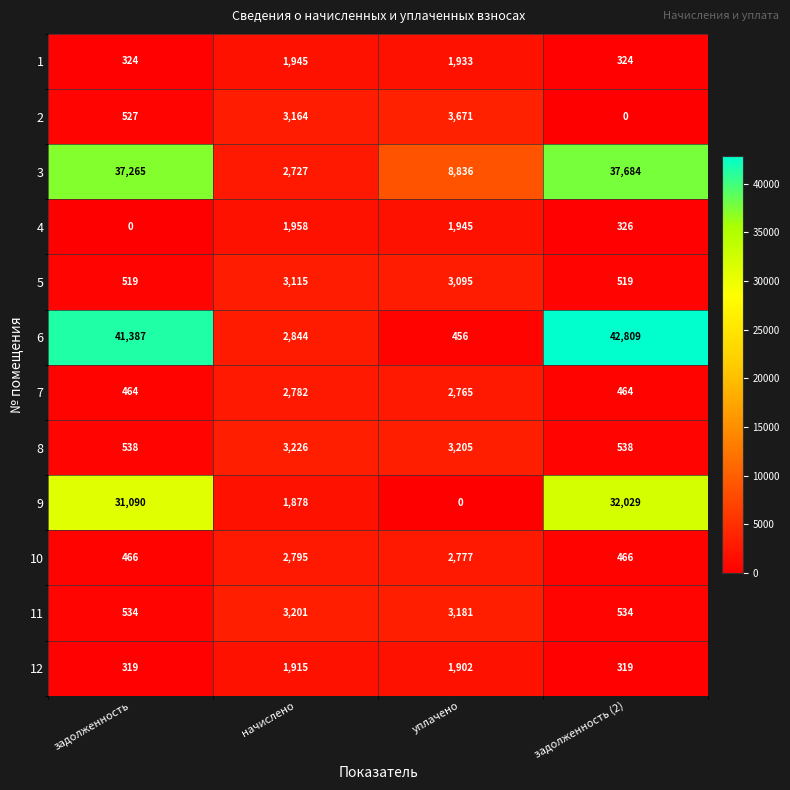

Which category has the highest value across all series?

задолженность (2)